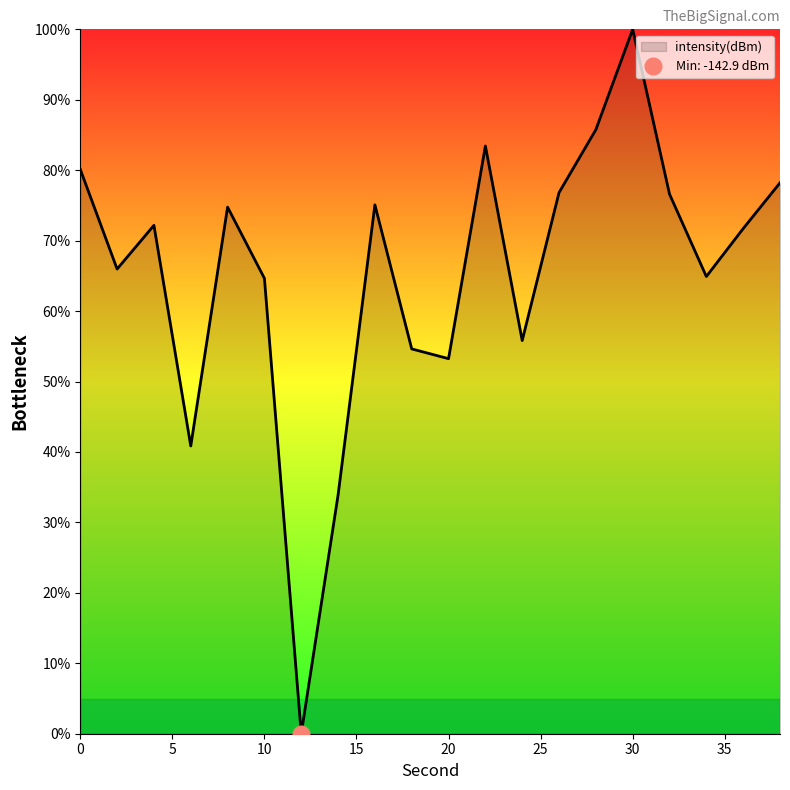

At which category does the chart reach its minimum across all series?

12